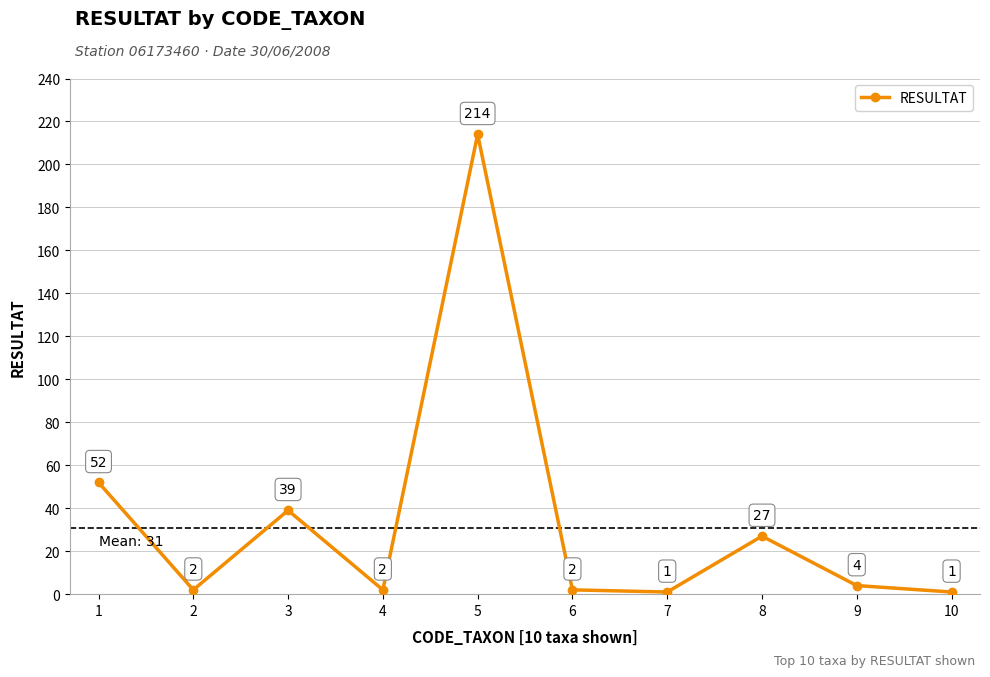

How many interior local valleys (lower than both neighbors) does the data have?

3